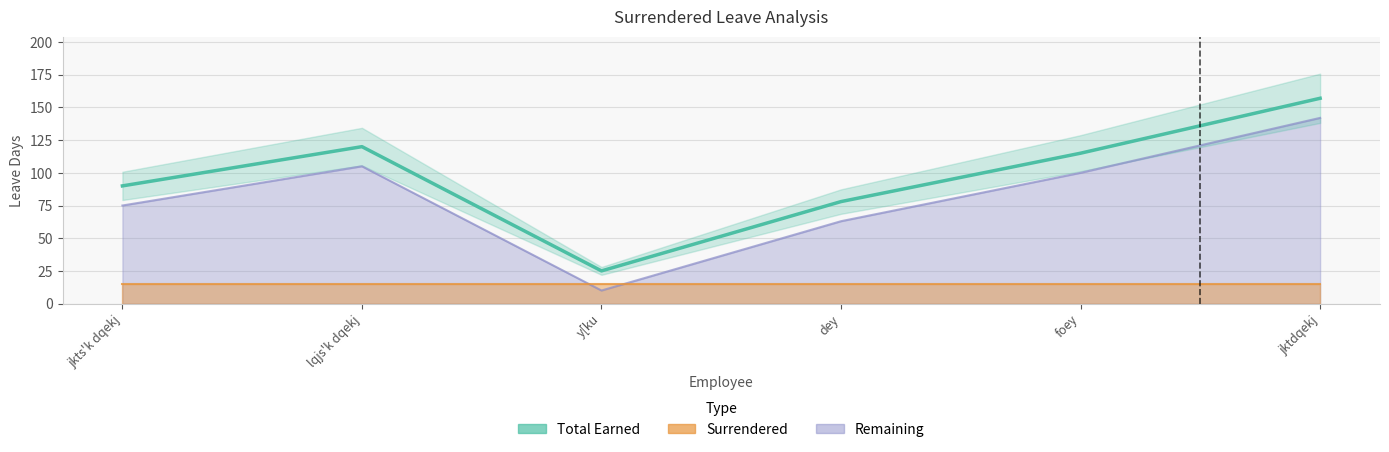

How many interior local valleys (lower than both neighbors) does the data have?

1